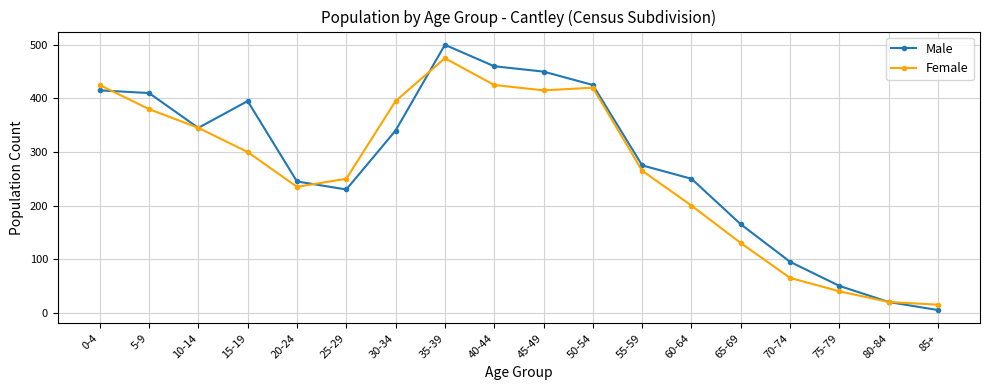

Is this an area chart (filled region under the line)?

No